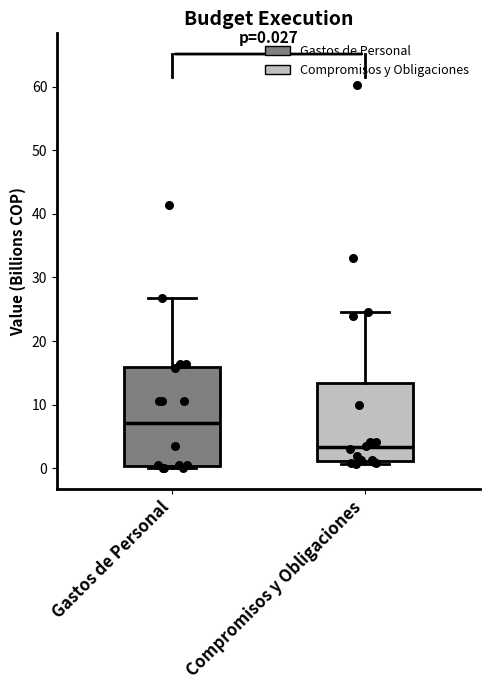

Comparing the boxes themselves (not the whiskers), which one is the tallest?

Gastos de Personal